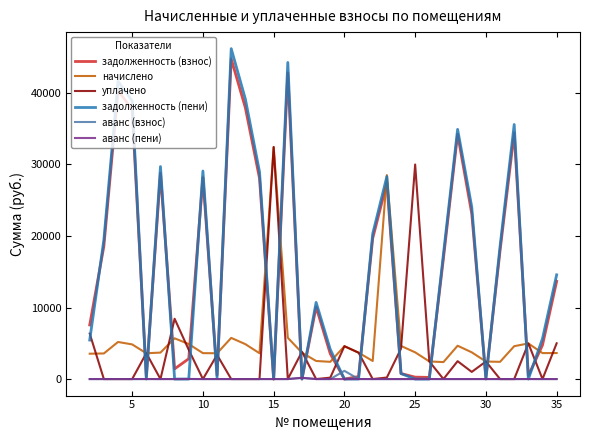

What is the highest value of the задолженность (пени) series?

46199.2